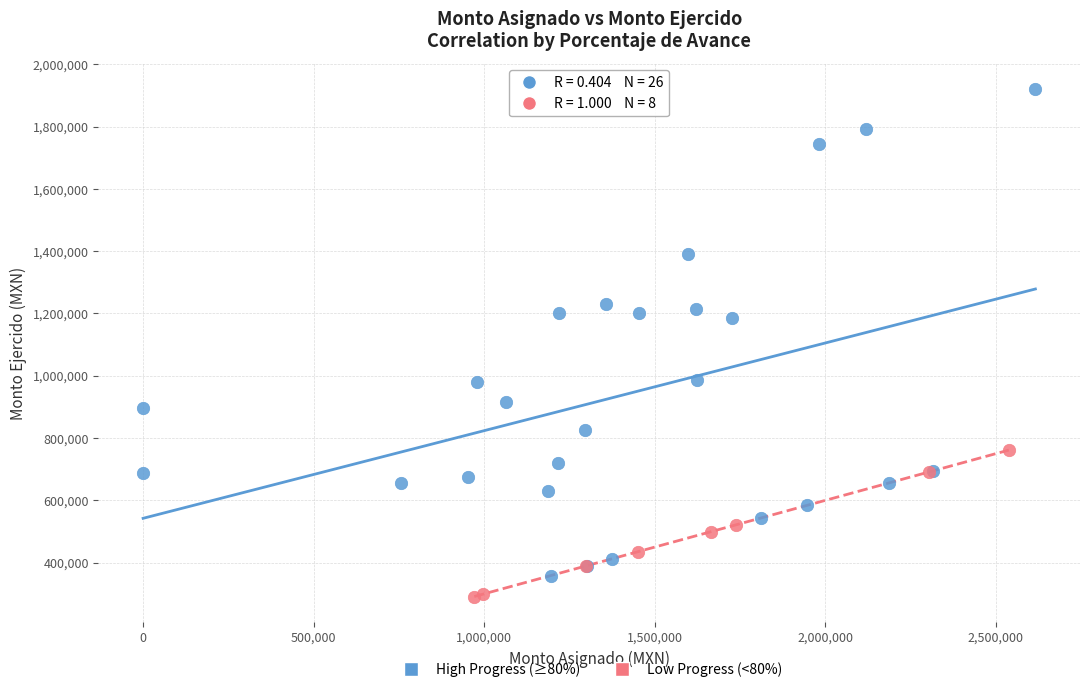

Which series contains the highest Y value?

High Progress (≥80%)